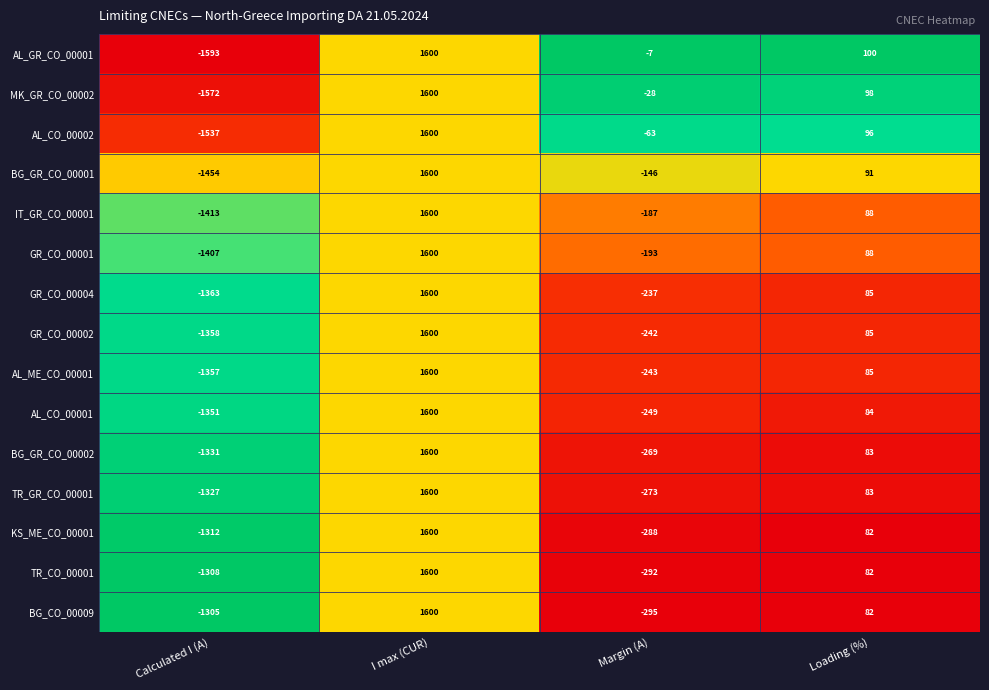

What is the difference between the highest and lowest values at Margin (A)?

288